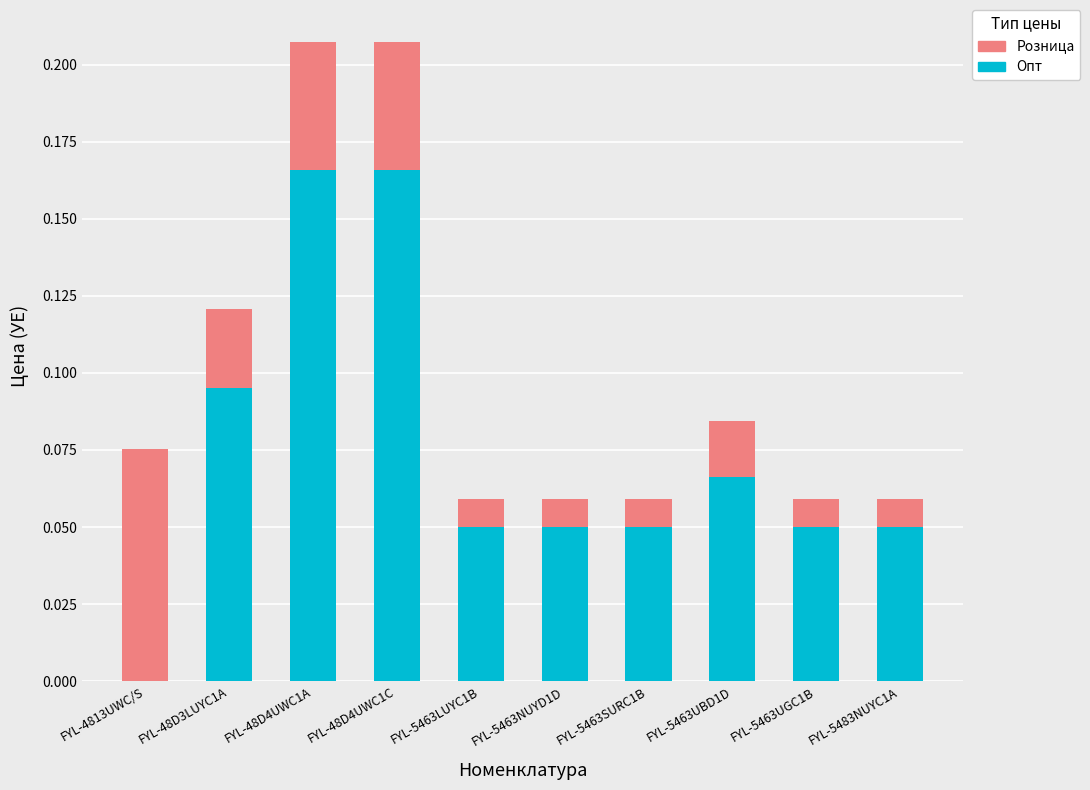

Is it true that Опт equals 0.1 at FYL-5463UGC1B?

False